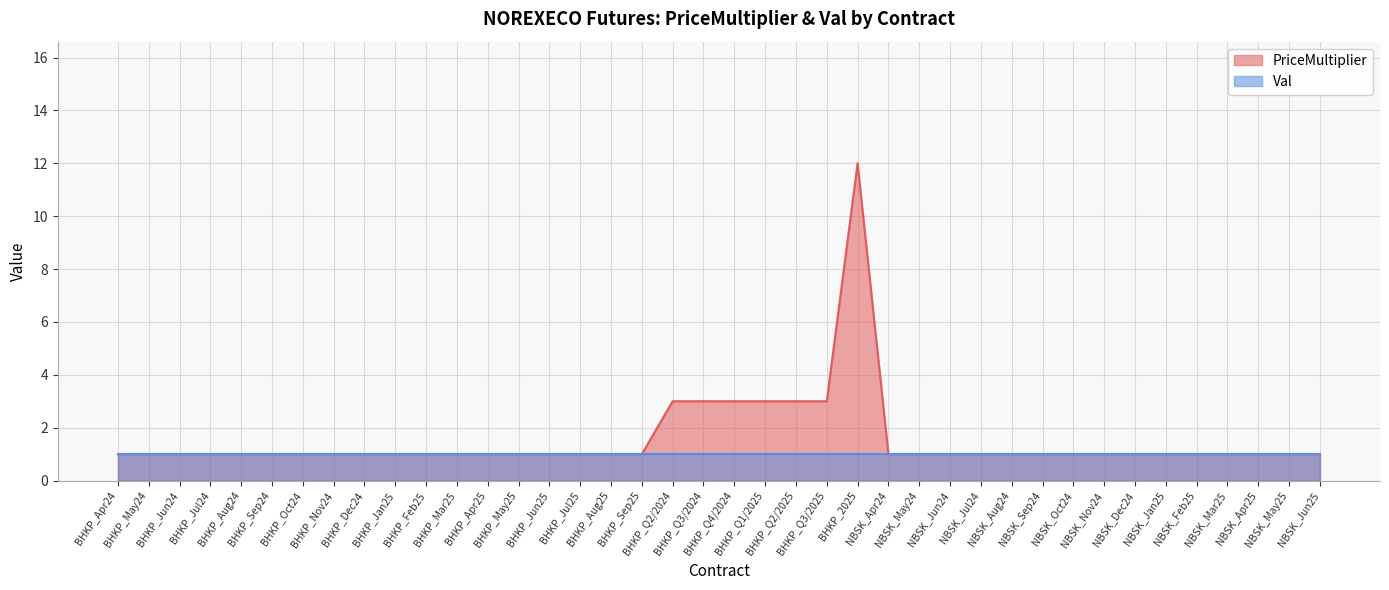

True or false: the data has more than 1 interior local peaks.

False